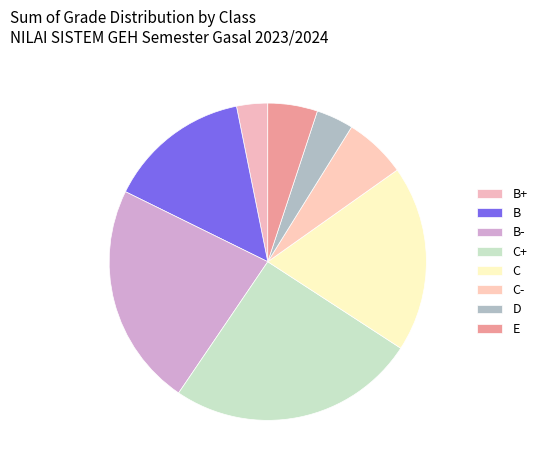

How many segments does this pie chart have?

8